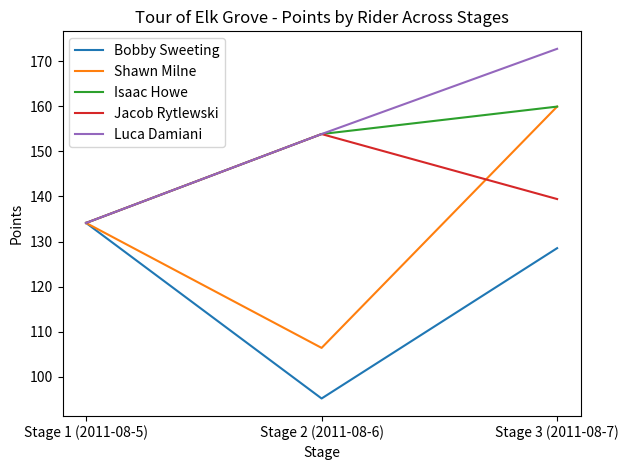

What position from the left is Stage 3 (2011-08-7)?

3